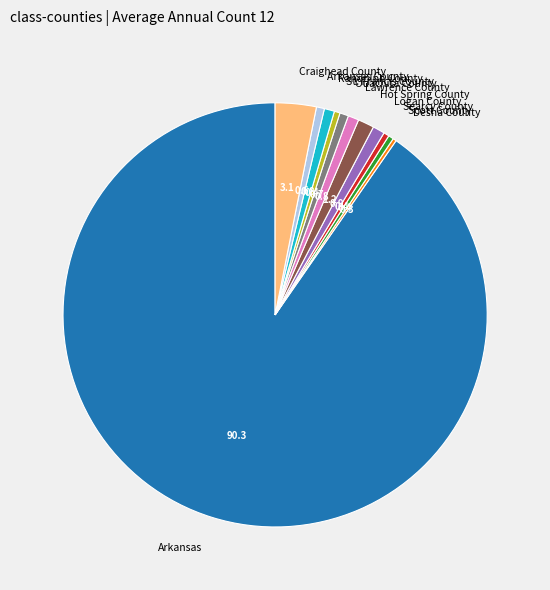

Which slice is the largest?

Arkansas